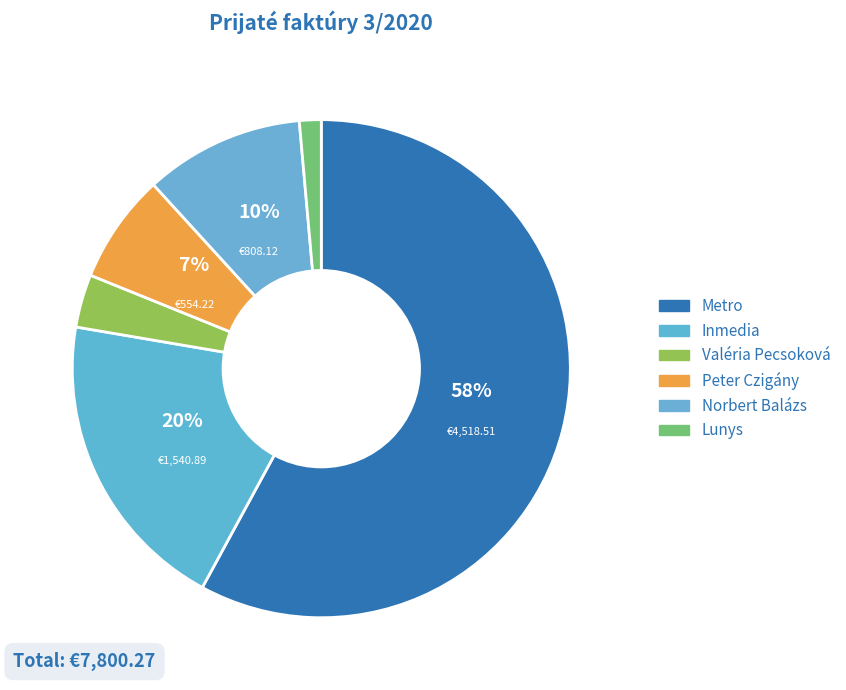

Combined, do Valéria Pecsoková and Lunys account for over 50%?

No